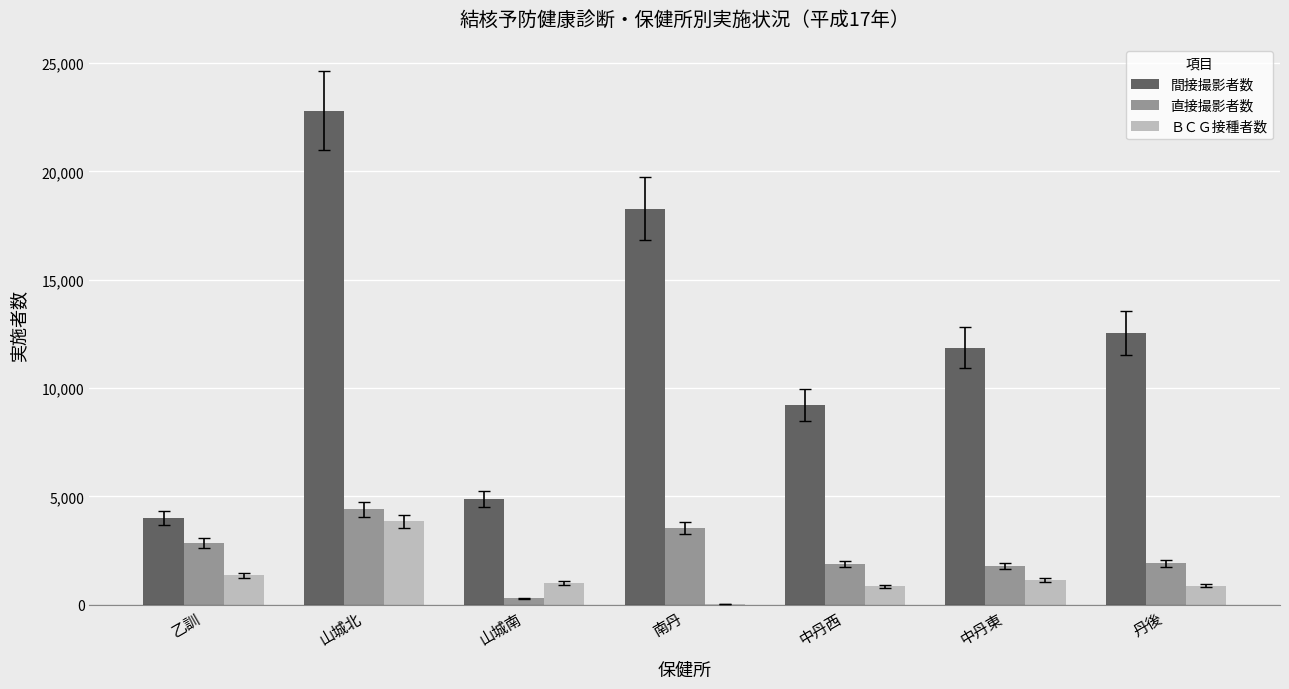

At which label does ＢＣＧ接種者数 first exceed 1009?

乙訓